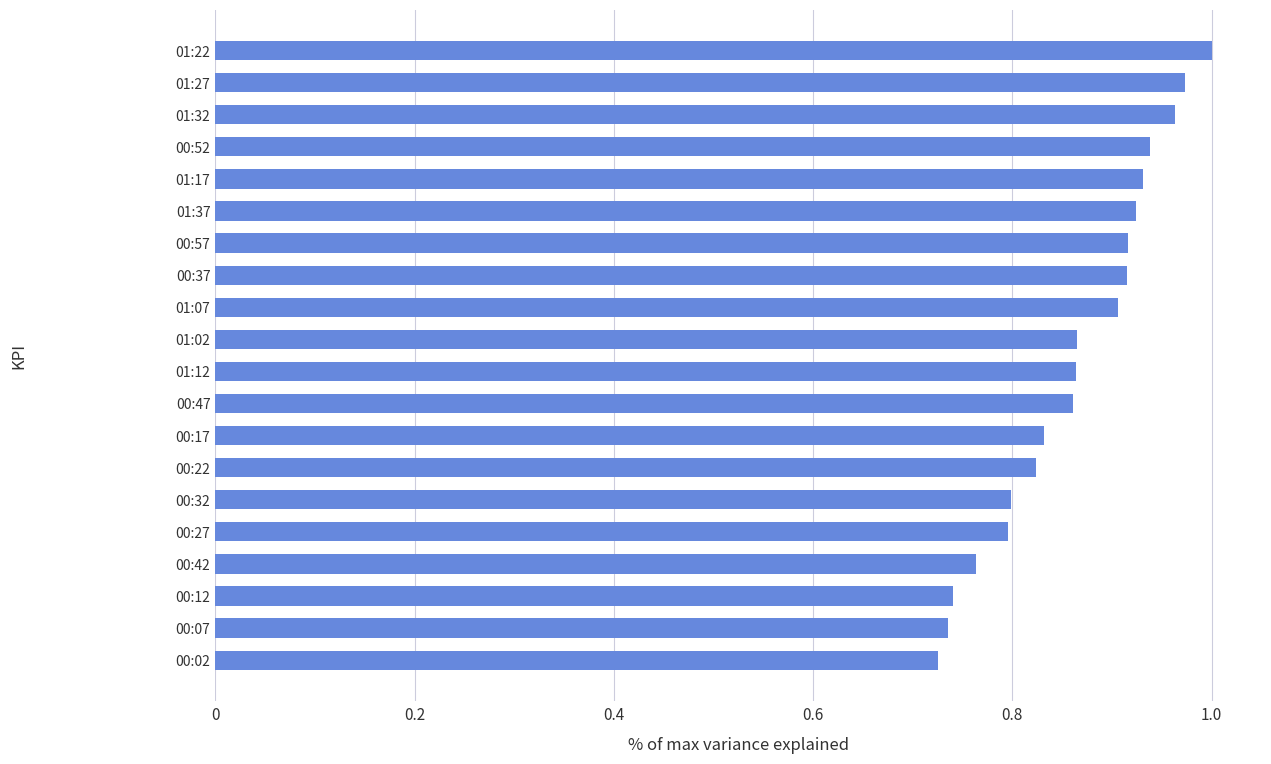

Is it true that the value at 01:27 is 1.0?

True